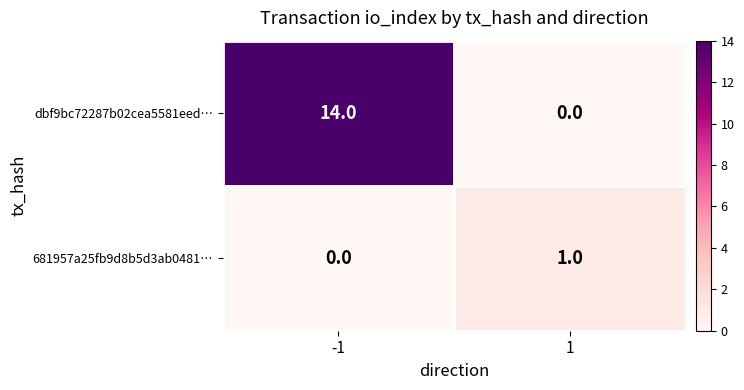

The value of 681957a25fb9d8b5d3ab0481… at 1 is 1. True or false?

True